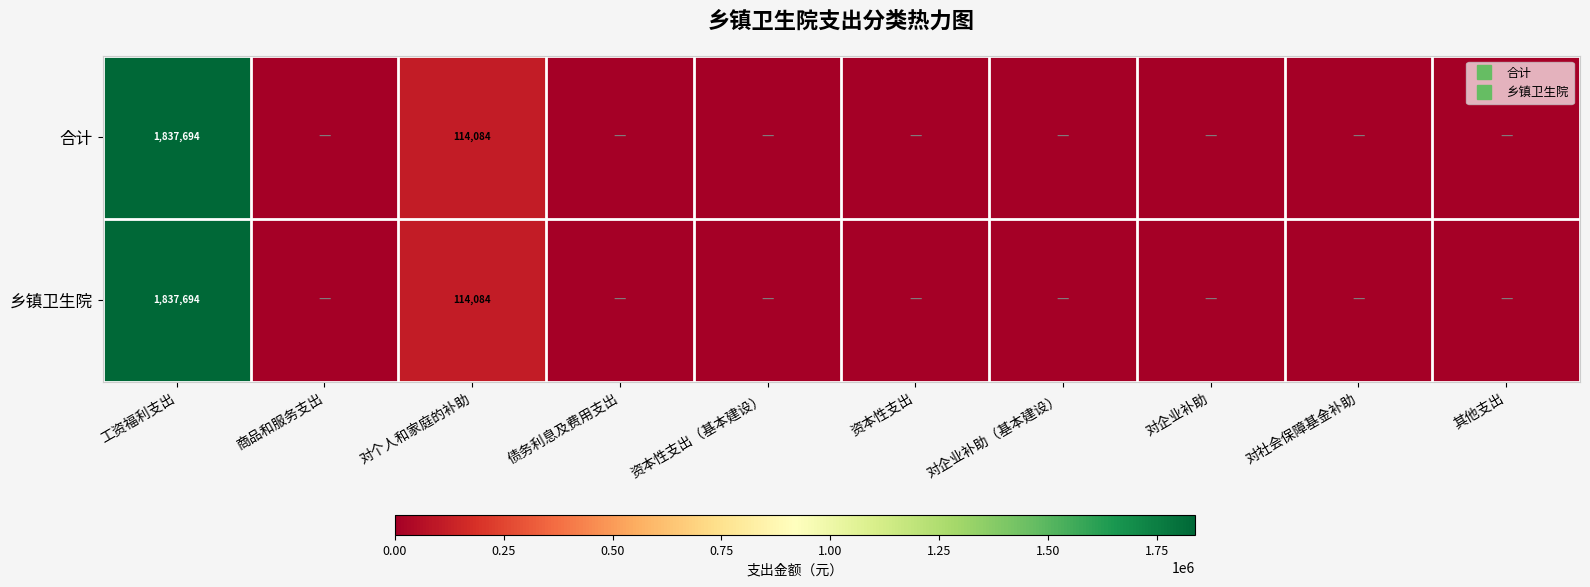

Which category has the lowest value in the 合计 series?

商品和服务支出